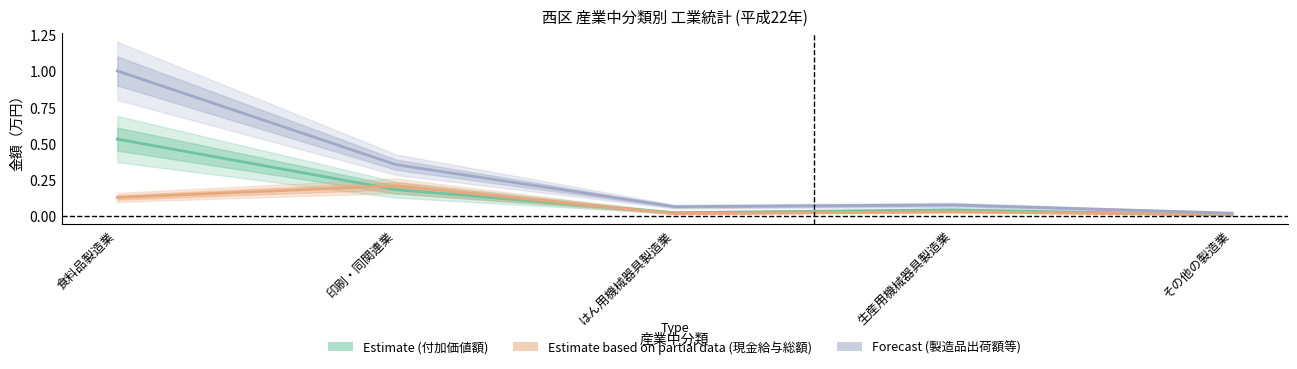

In Estimate based on partial data (現金給与総額), how many points are higher than both neighbors (excluding endpoints)?

2